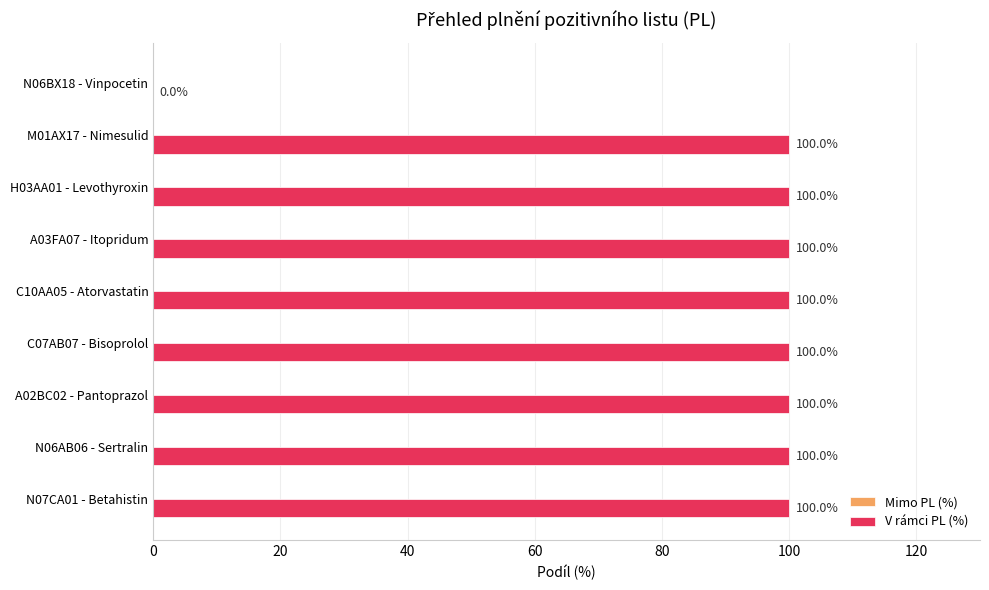

The chart shows a value of 167 at N07CA01 - Betahistin. True or false?

False